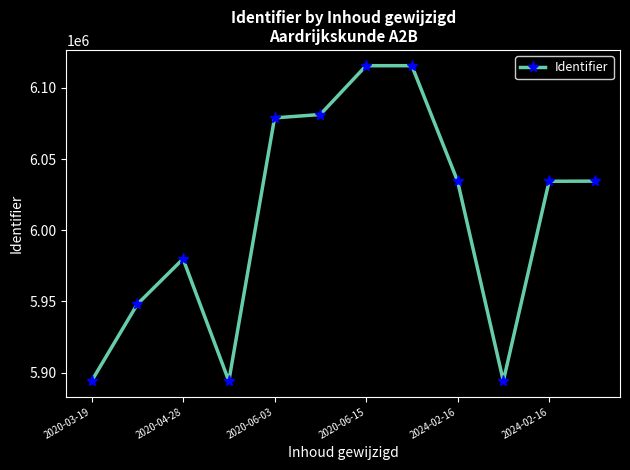

How many distinct data groups are displayed?

1